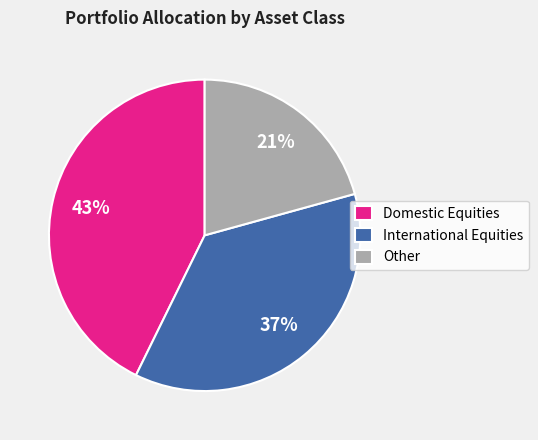

Which slice is the largest?

Domestic Equities